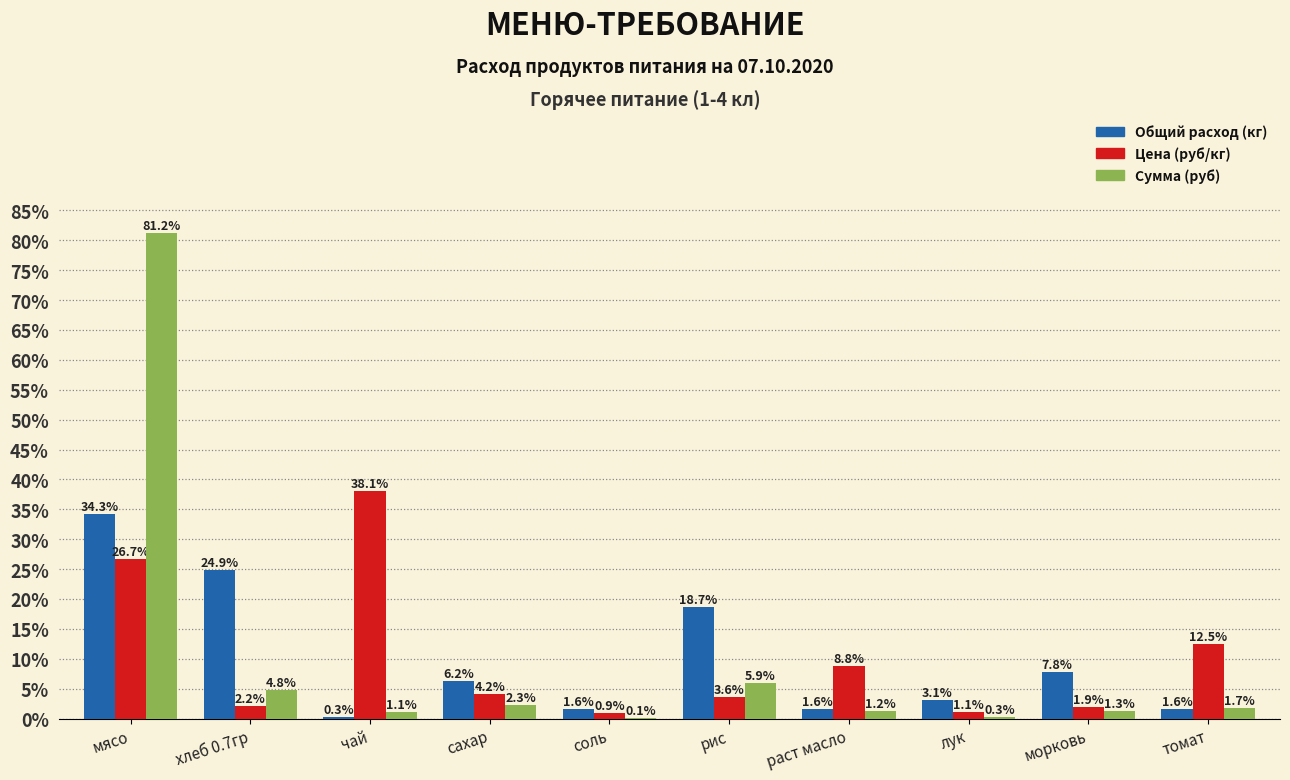

Which label corresponds to the largest value in the chart?

мясо